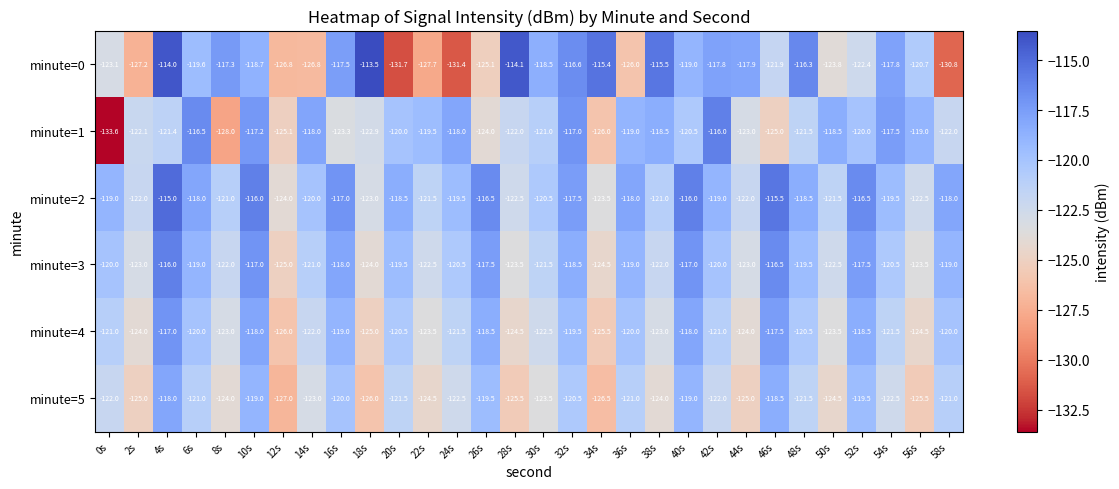

What is the difference between the minute=5 values at 22s and 56s?

1.0